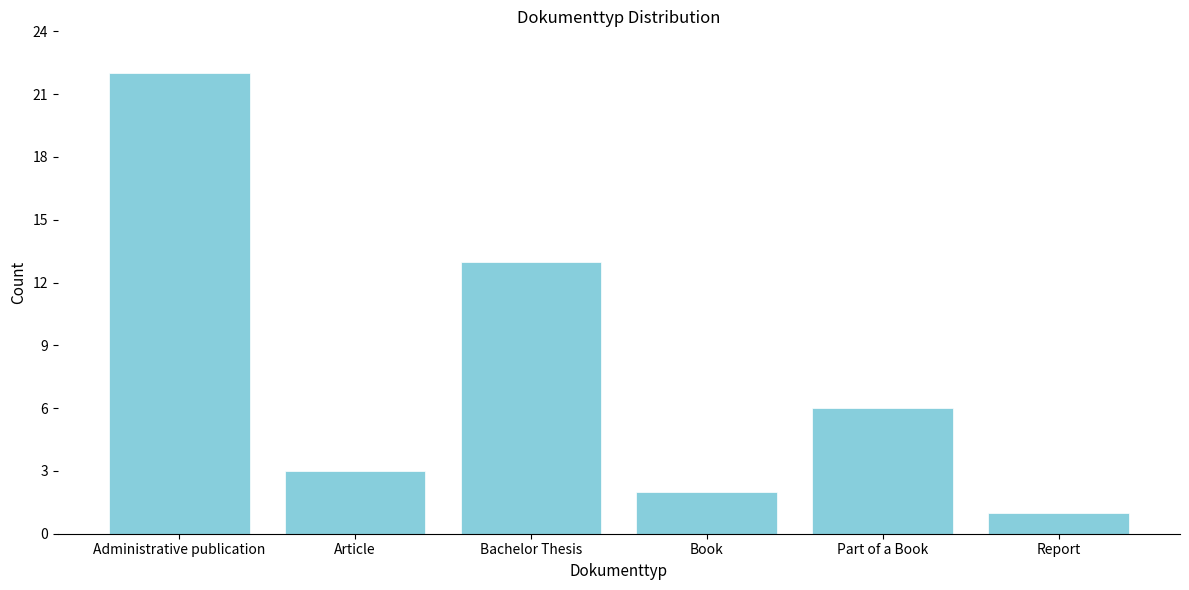

Reading left to right, what are all the values shown in this chart?

Administrative publication=22	Article=3	Bachelor Thesis=13	Book=2	Part of a Book=6	Report=1